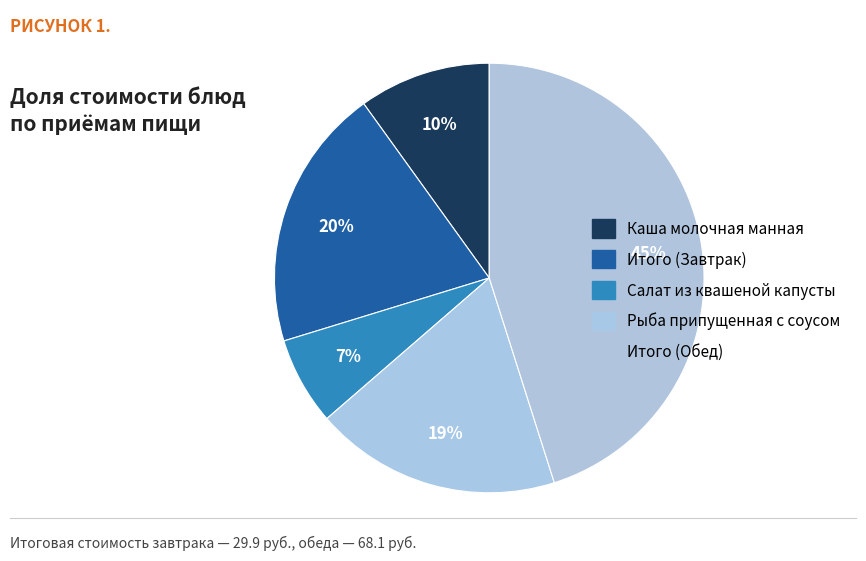

What percentage is the Каша молочная манная slice, to the nearest percent?

10%